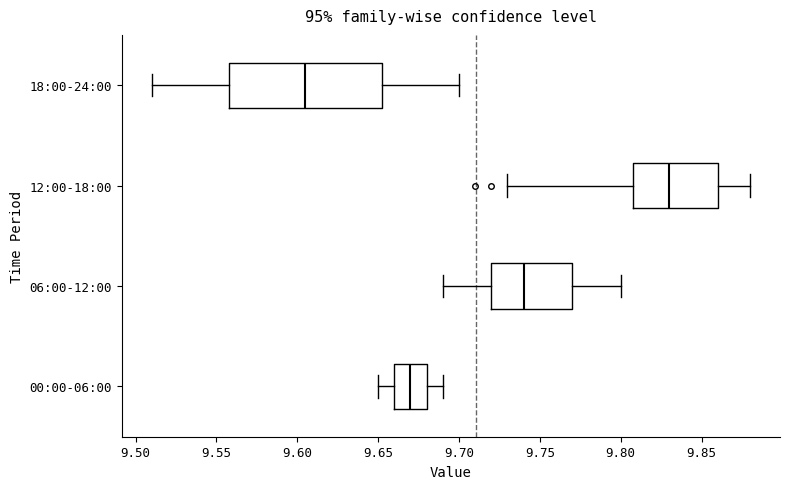

Reading bottom to top, read every box against the x-axis: the position of its median line, the range the box covers, and the ends of its whiskers. The values are not printed on the chart, so give them approximately, as read against the axis.

00:00-06:00: median 9.670, box 9.660 to 9.680, whiskers 9.650 to 9.690
06:00-12:00: median 9.740, box 9.720 to 9.770, whiskers 9.690 to 9.800
12:00-18:00: median 9.830, box 9.810 to 9.860, whiskers 9.730 to 9.880
18:00-24:00: median 9.605, box 9.560 to 9.655, whiskers 9.510 to 9.700